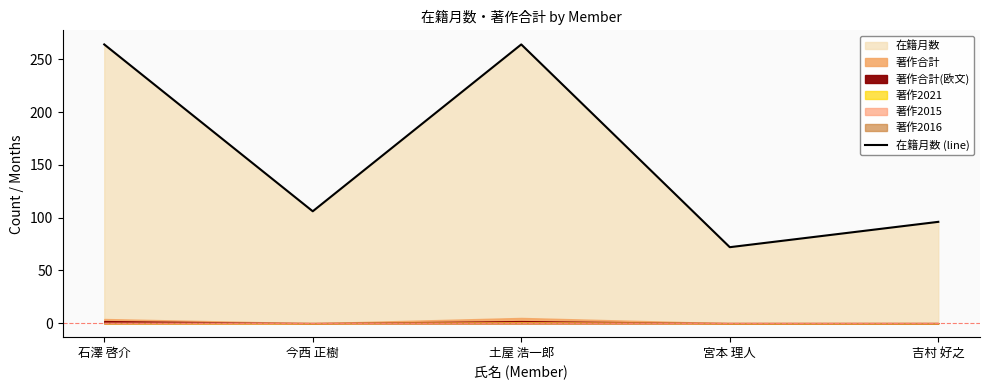

At which label is 在籍月数 (line) closest to 168?

今西 正樹